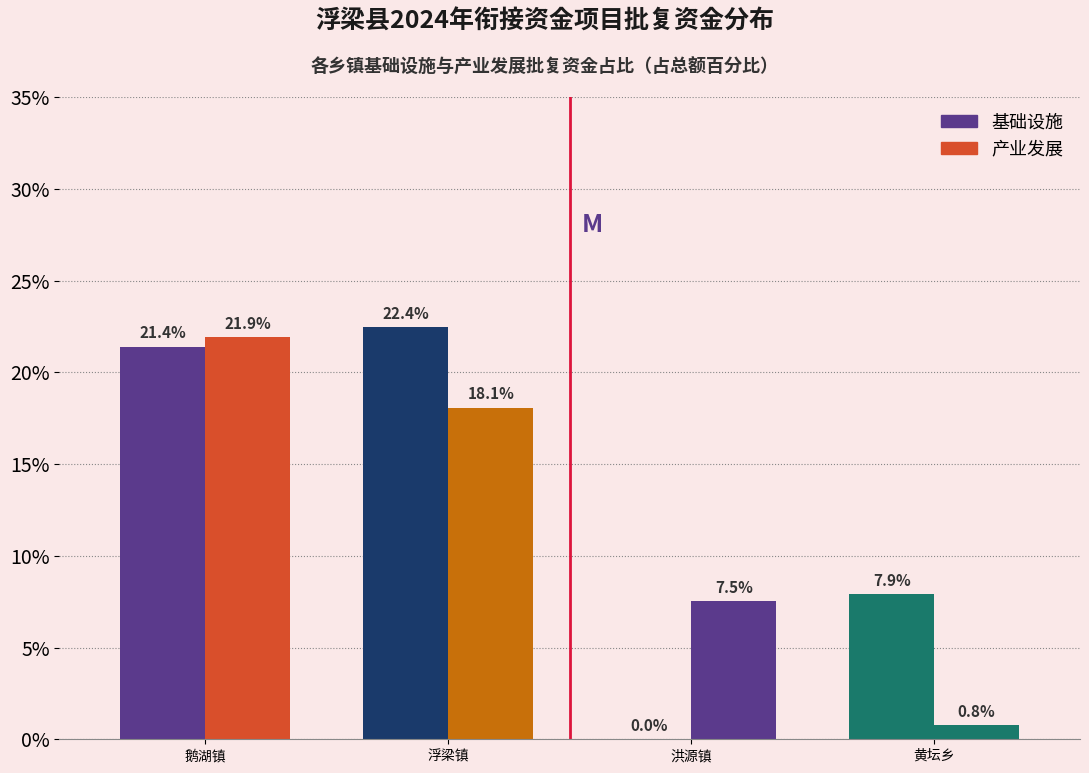

Are the bars grouped side by side (vs. stacked)?

Yes